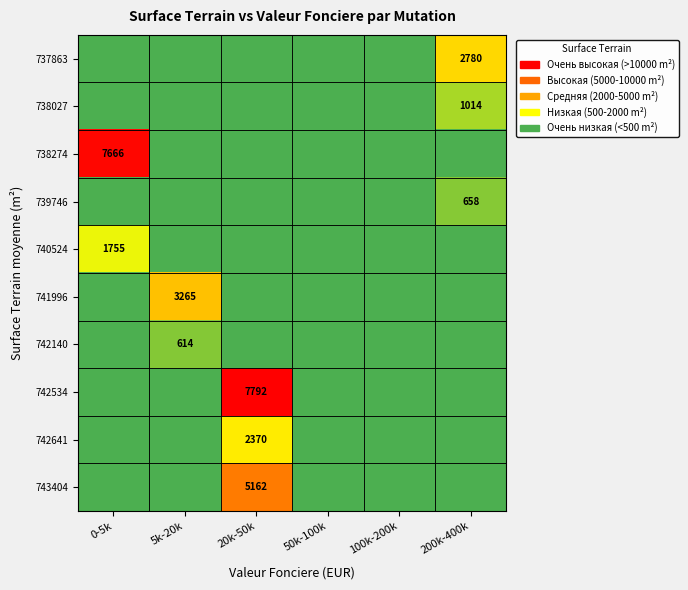

At which label is 740524 closest to 877?

5k-20k